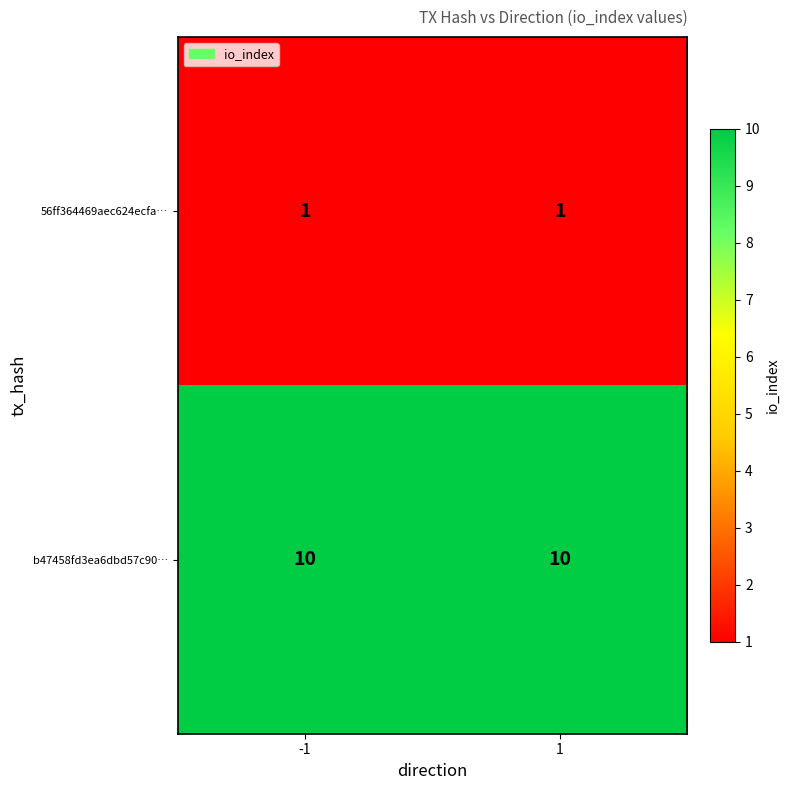

The value of b47458fd3ea6dbd57c90… at 1 is 10. True or false?

True